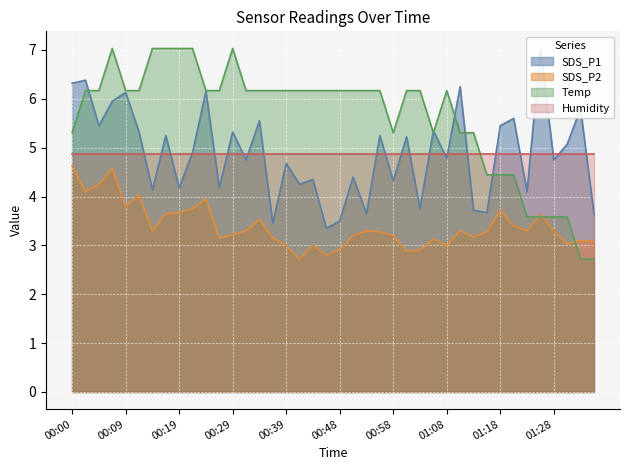

True or false: Temp has a value of 6.2 at 00:41.

True